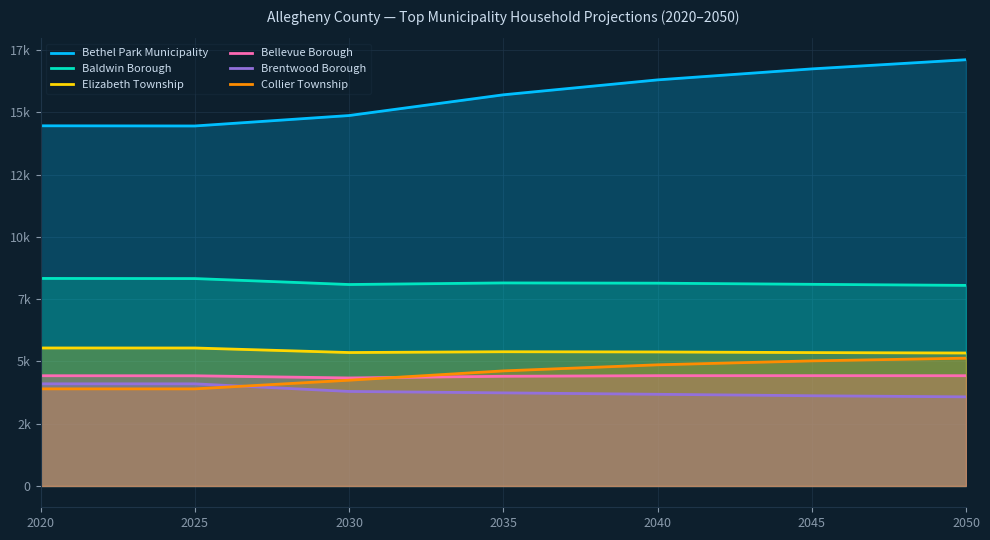

Is it true that Bellevue Borough equals 6862 at 2050?

False